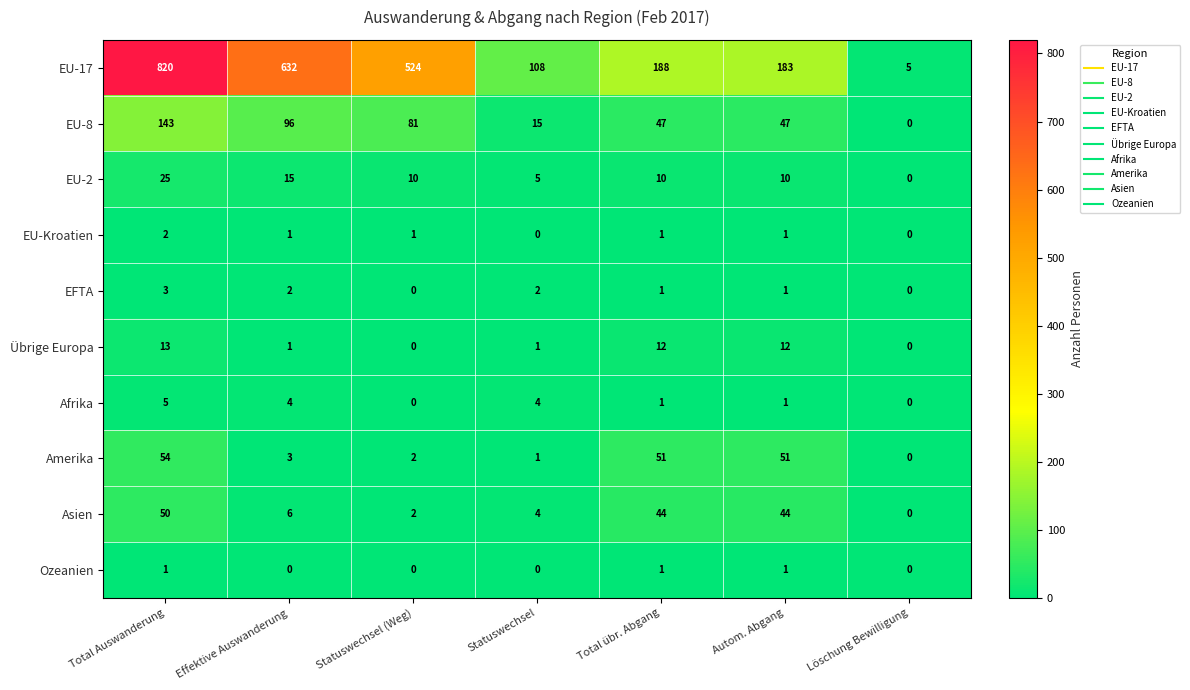

List the series in order of their peak value, lowest first.

Ozeanien, EU-Kroatien, EFTA, Afrika, Übrige Europa, EU-2, Asien, Amerika, EU-8, EU-17